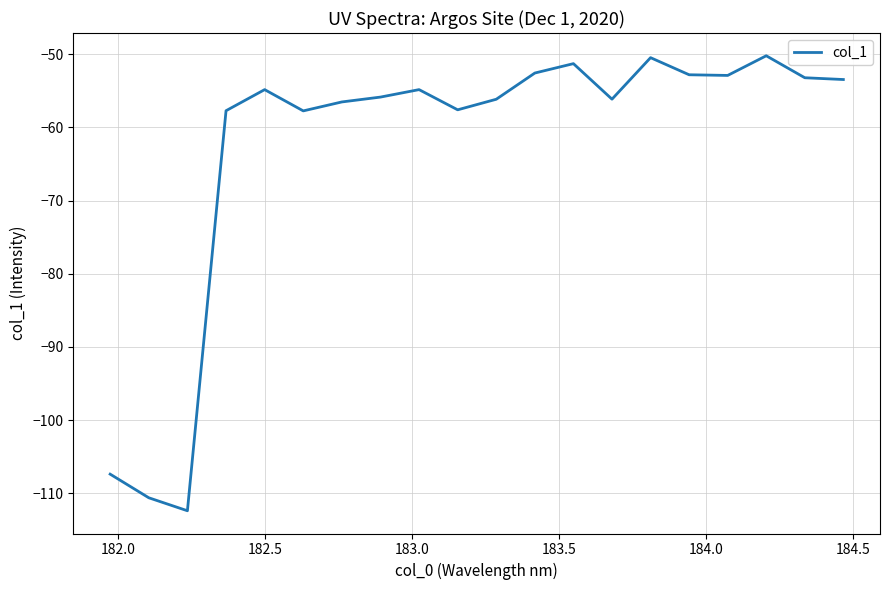

What is the difference between the maximum and minimum values?

62.2